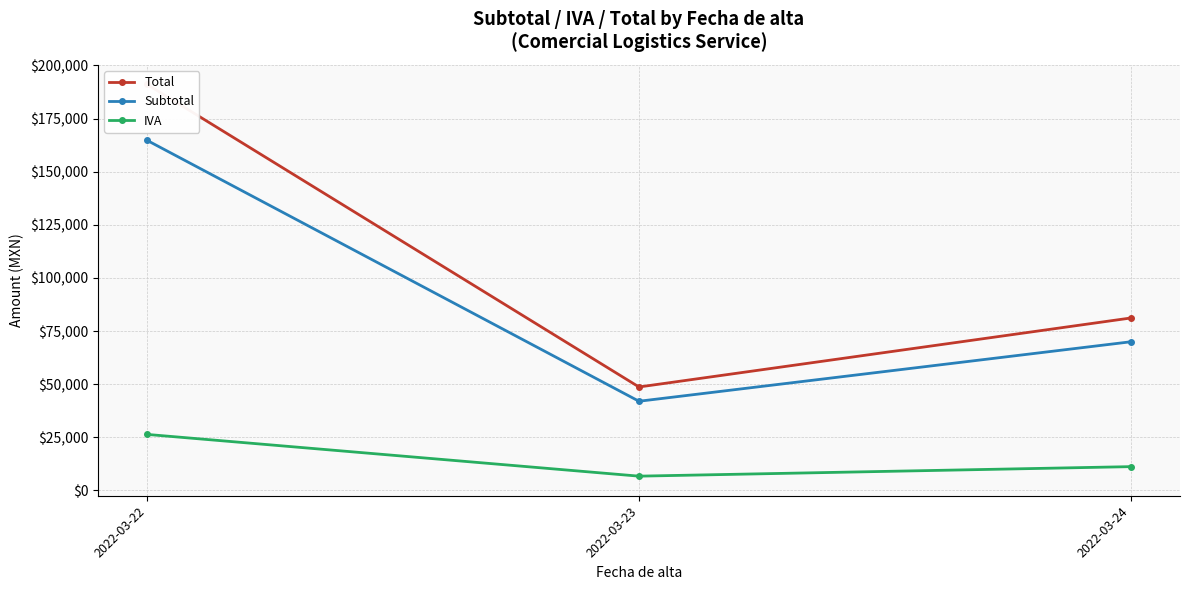

Is the value of IVA at 2022-03-22 greater than the value of Total at 2022-03-23?

No